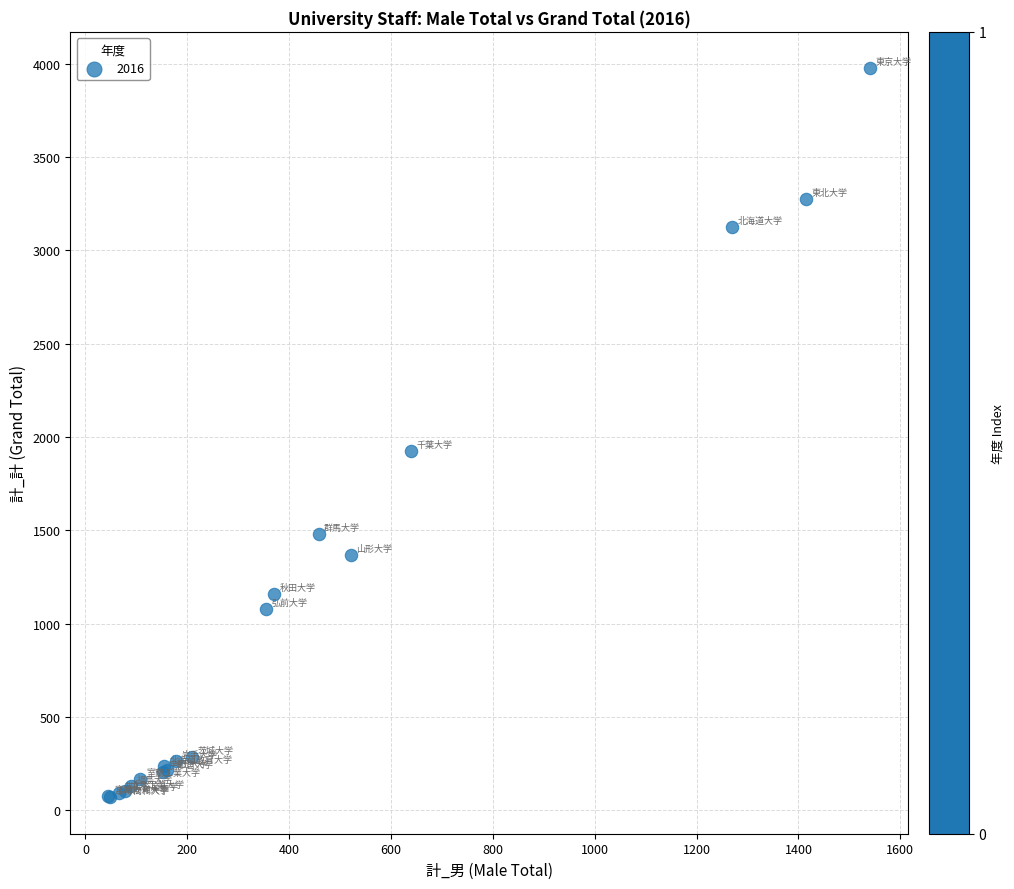

What Y value in the scatter plot is closest to 2022?

1925